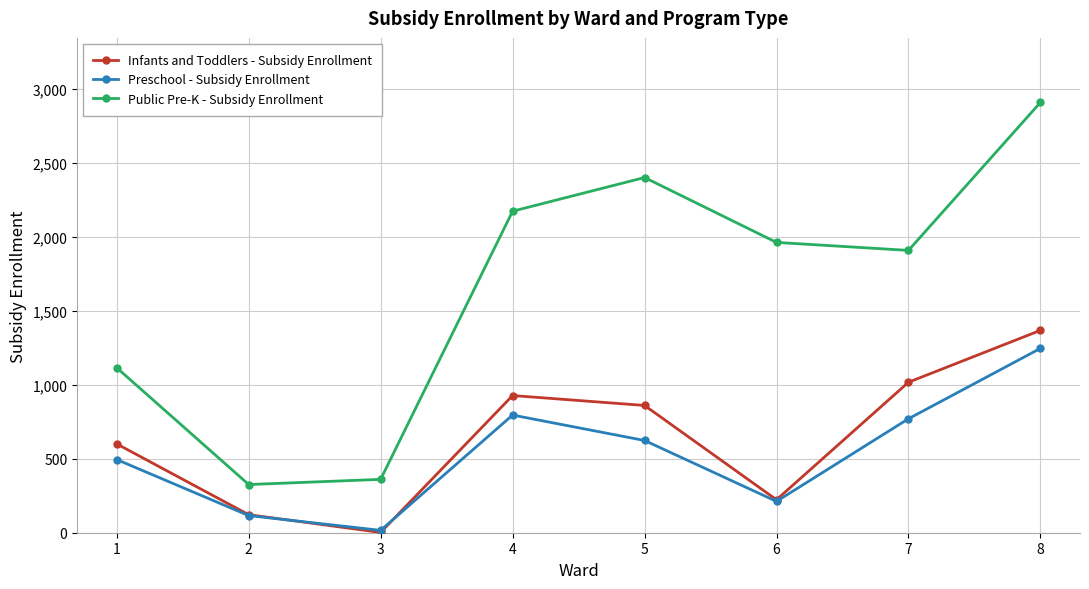

What is the average value of the Public Pre-K - Subsidy Enrollment series?

1646